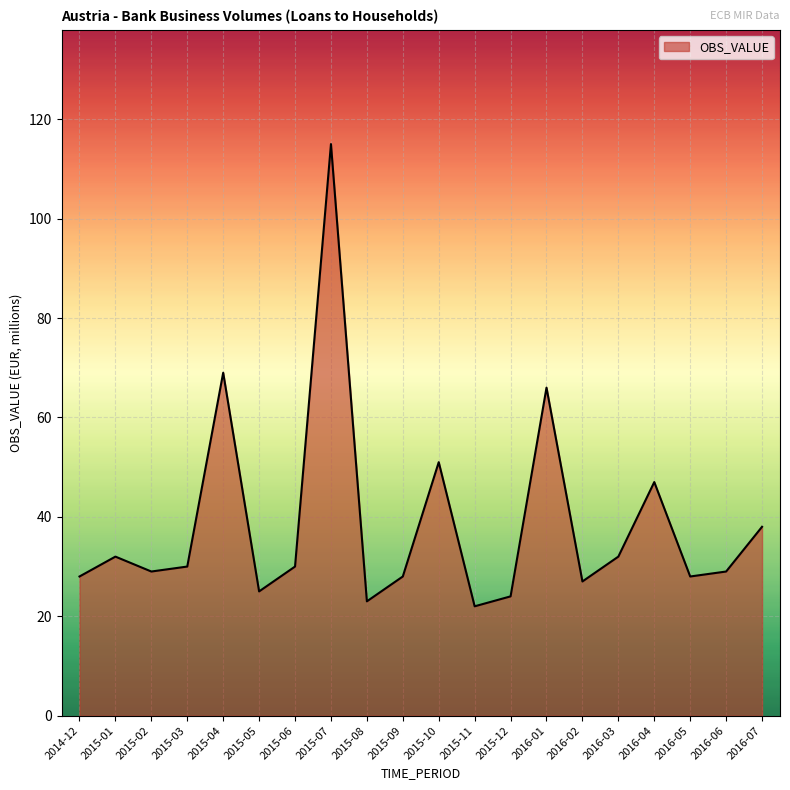

How many lines are shown in the chart?

1